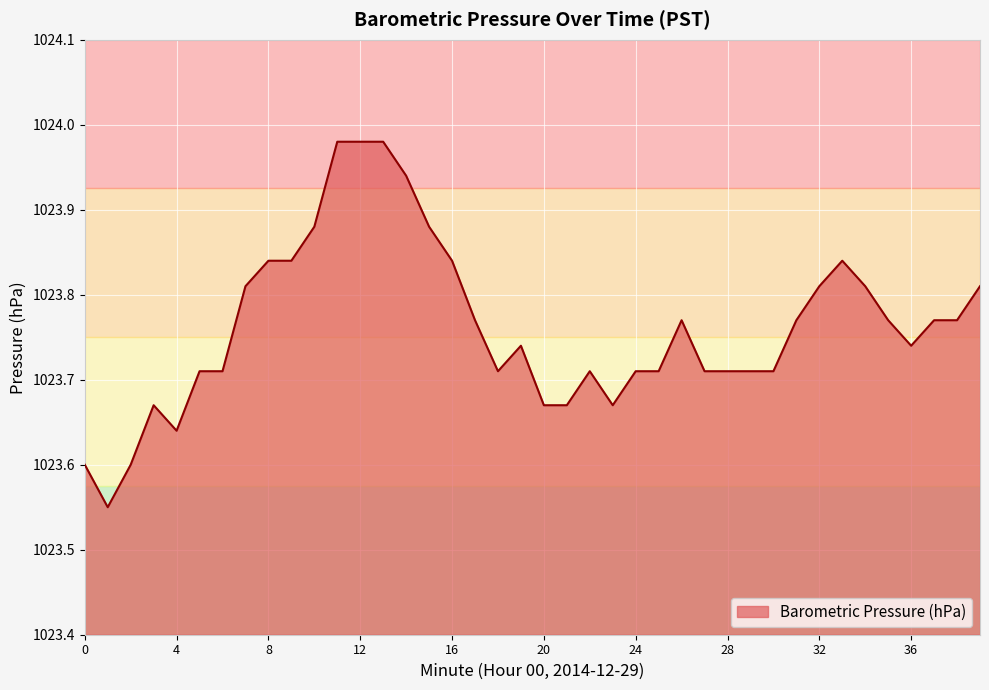

Does the chart display data point markers on the line(s)?

No